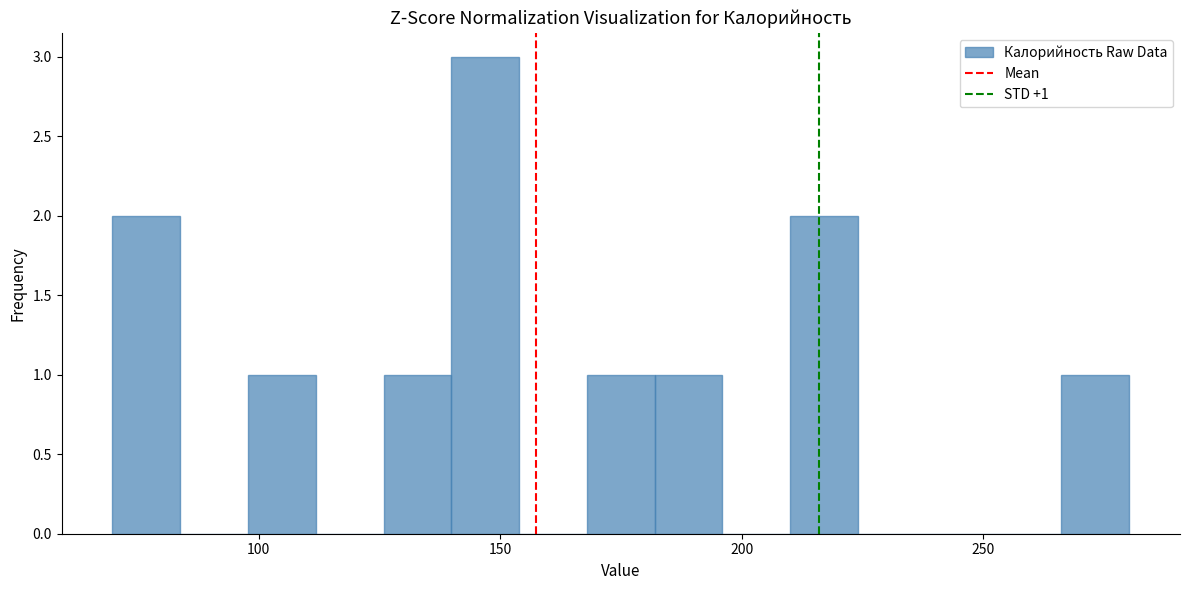

Read against the x-axis, roughly where is the centre of the tallest bar?

145